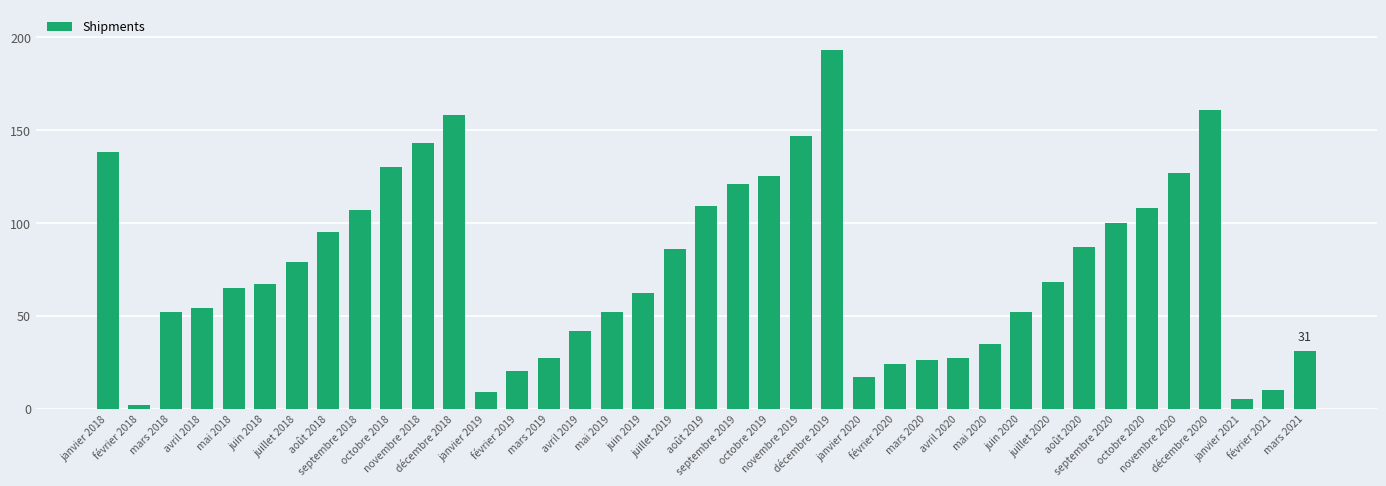

Reading right to left, what are all the values shown in this chart?

31	10	5	161	127	108	100	87	68	52	35	27	26	24	17	193	147	125	121	109	86	62	52	42	27	20	9	158	143	130	107	95	79	67	65	54	52	2	138